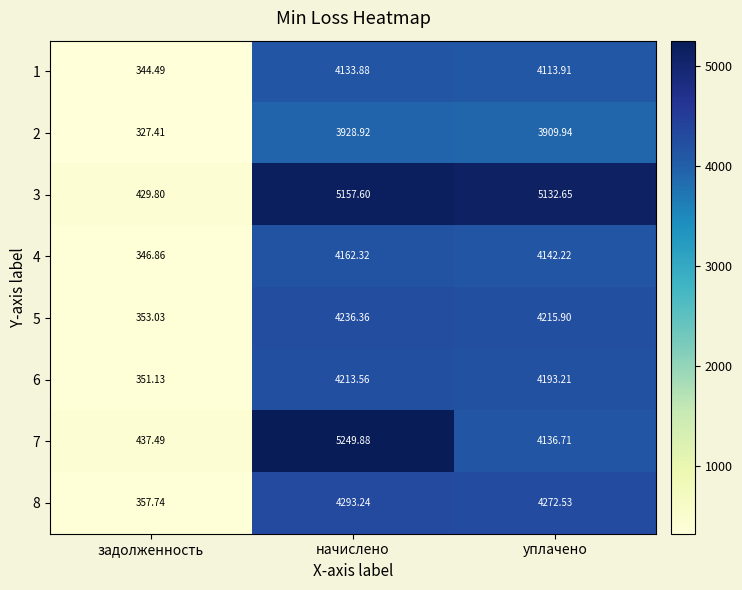

How many categories are shown in the chart?

3